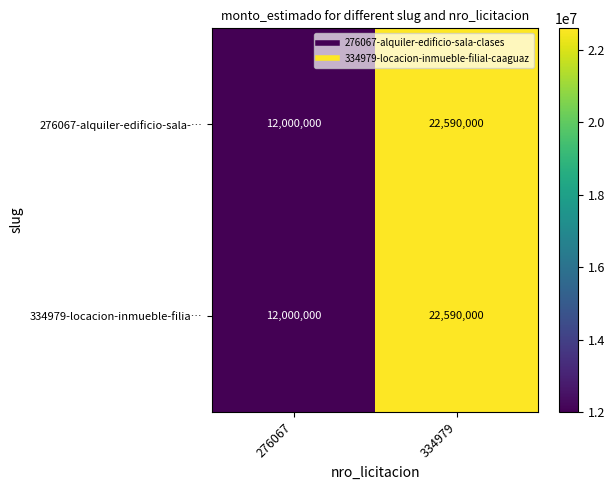

At which category is the sum across all series the highest?

334979